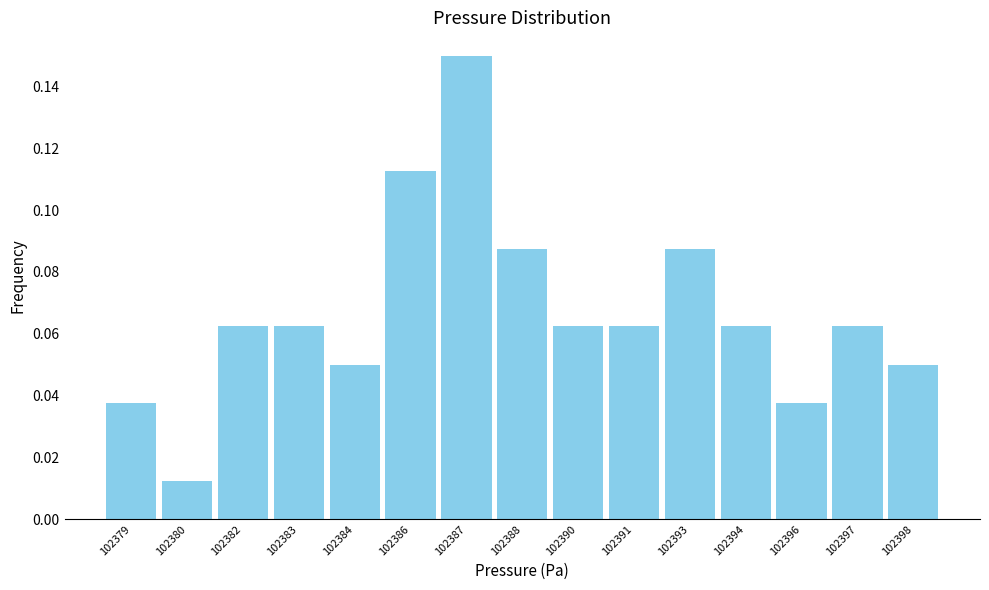

At which label is the value closest to 0?

102380